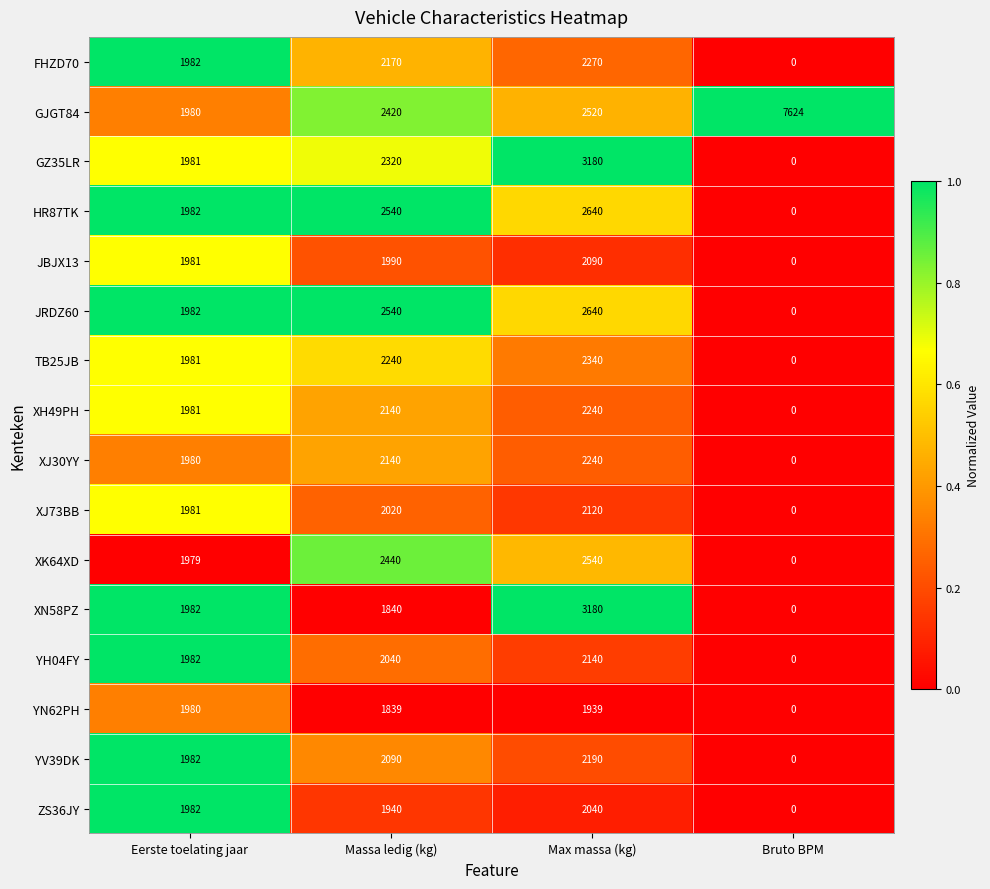

Which series has the largest range (max minus min)?

GJGT84